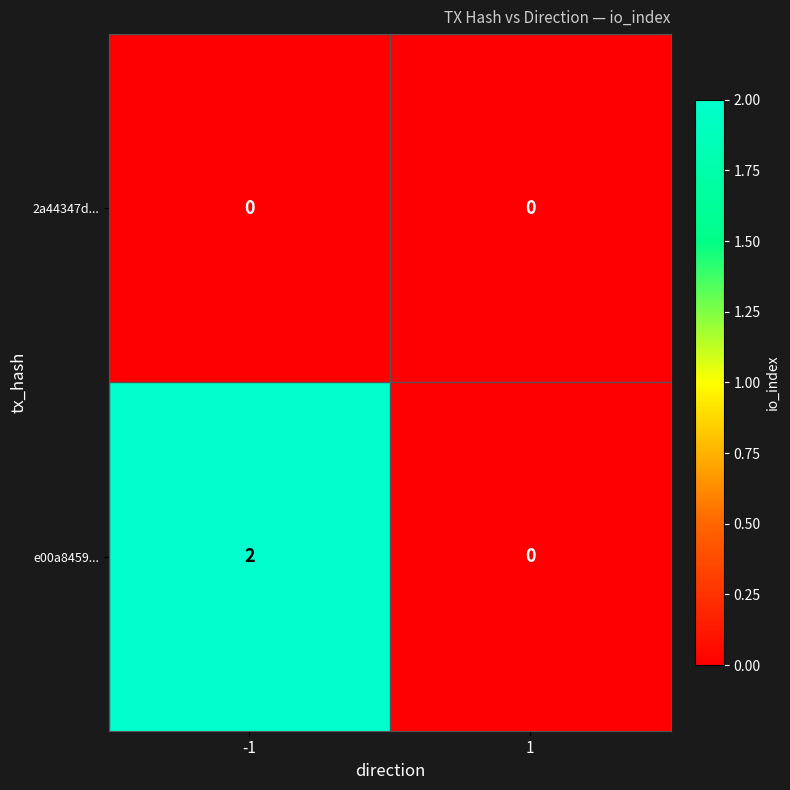

Reading left to right, extract all data points from this chart.

2a44347d...: 0	0
e00a8459...: 2	0